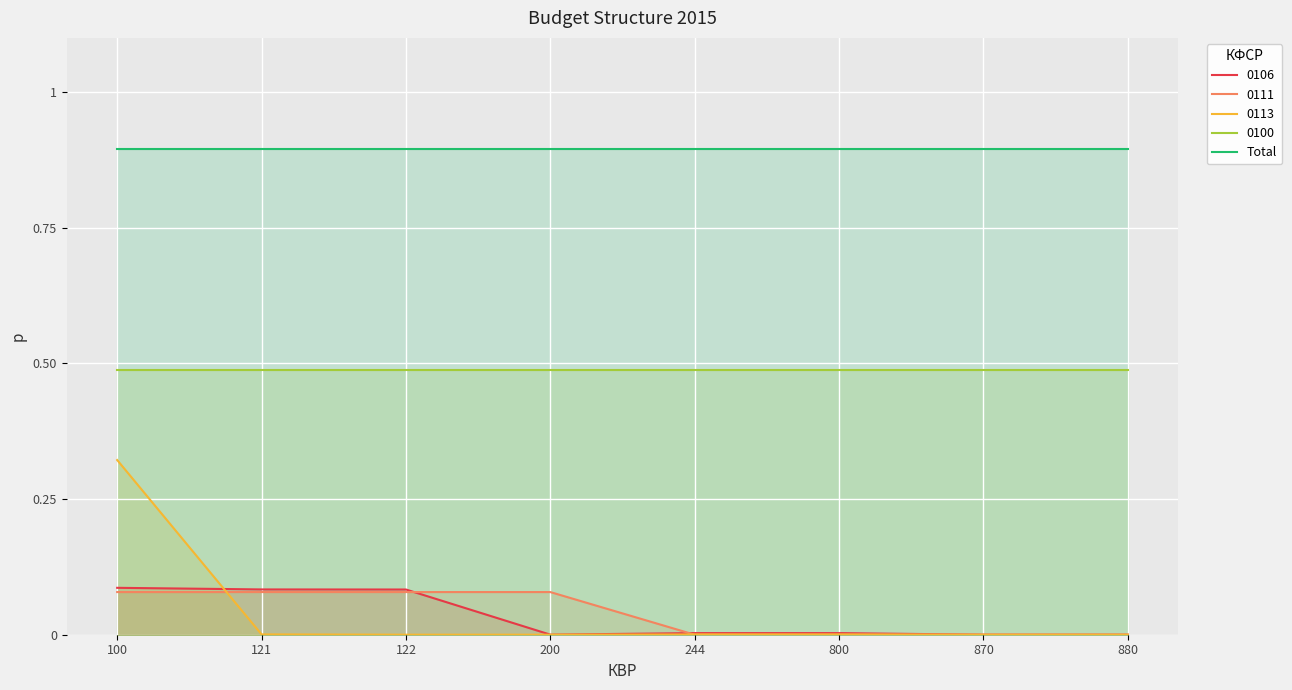

At which label does 0106 reach its peak?

100